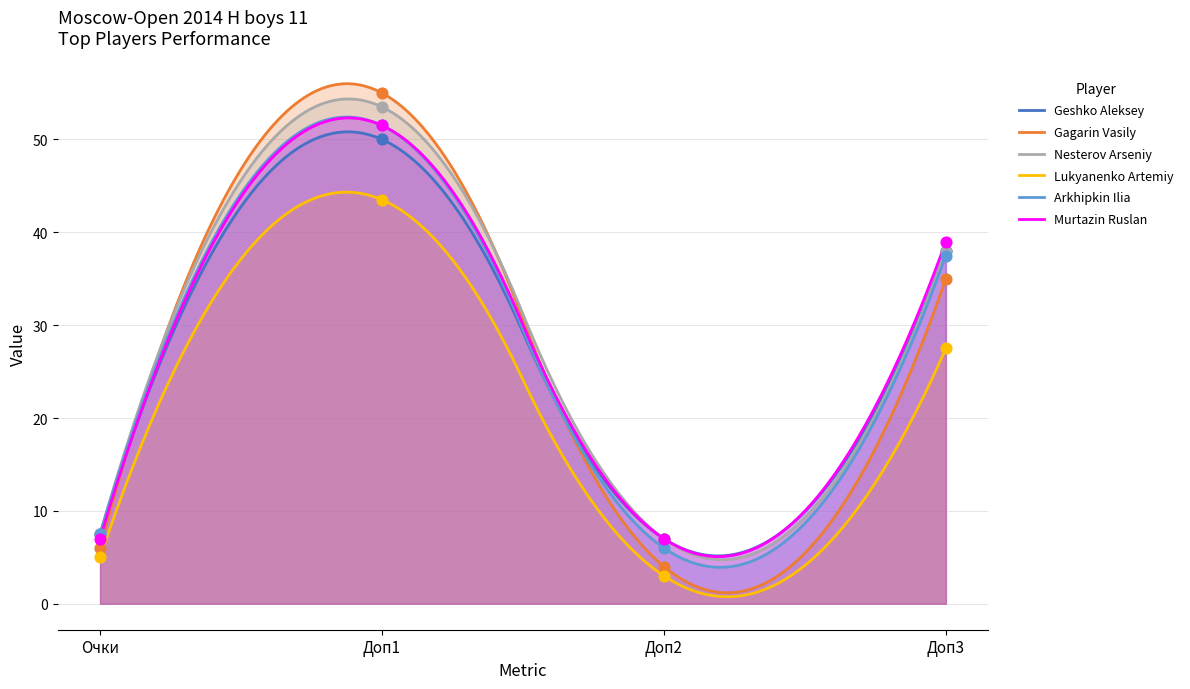

Is the value of Arkhipkin Ilia at Доп1 greater than the value of Murtazin Ruslan at Доп1?

No